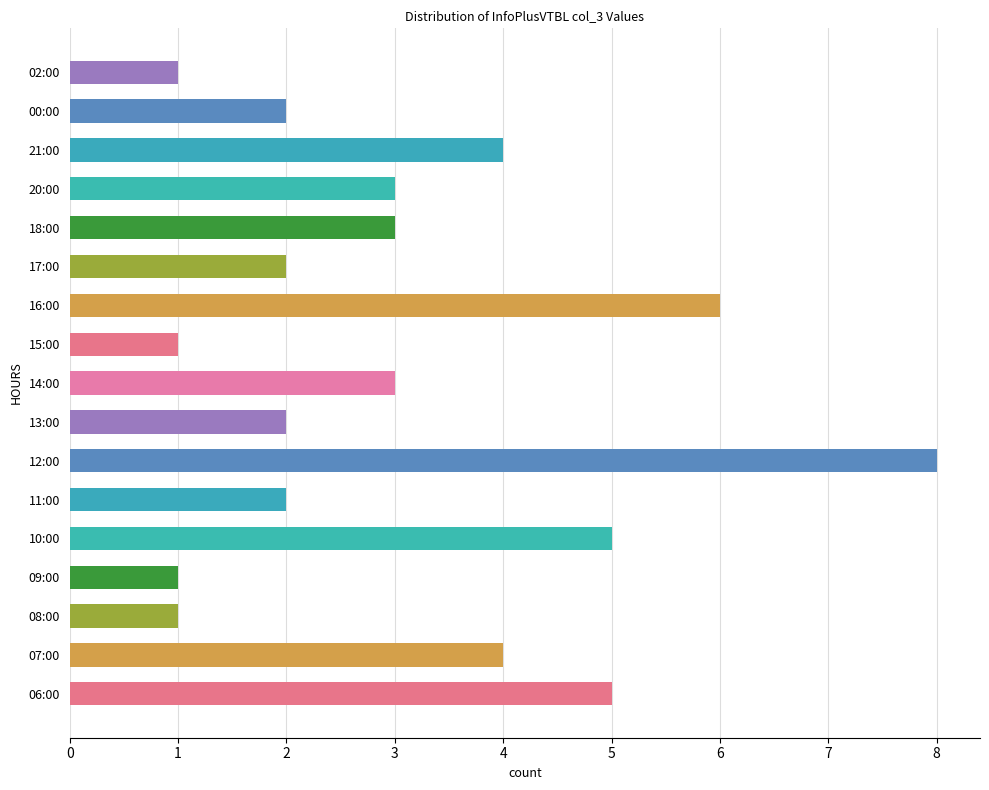

True or false: the data shows 4 at 07:00.

True